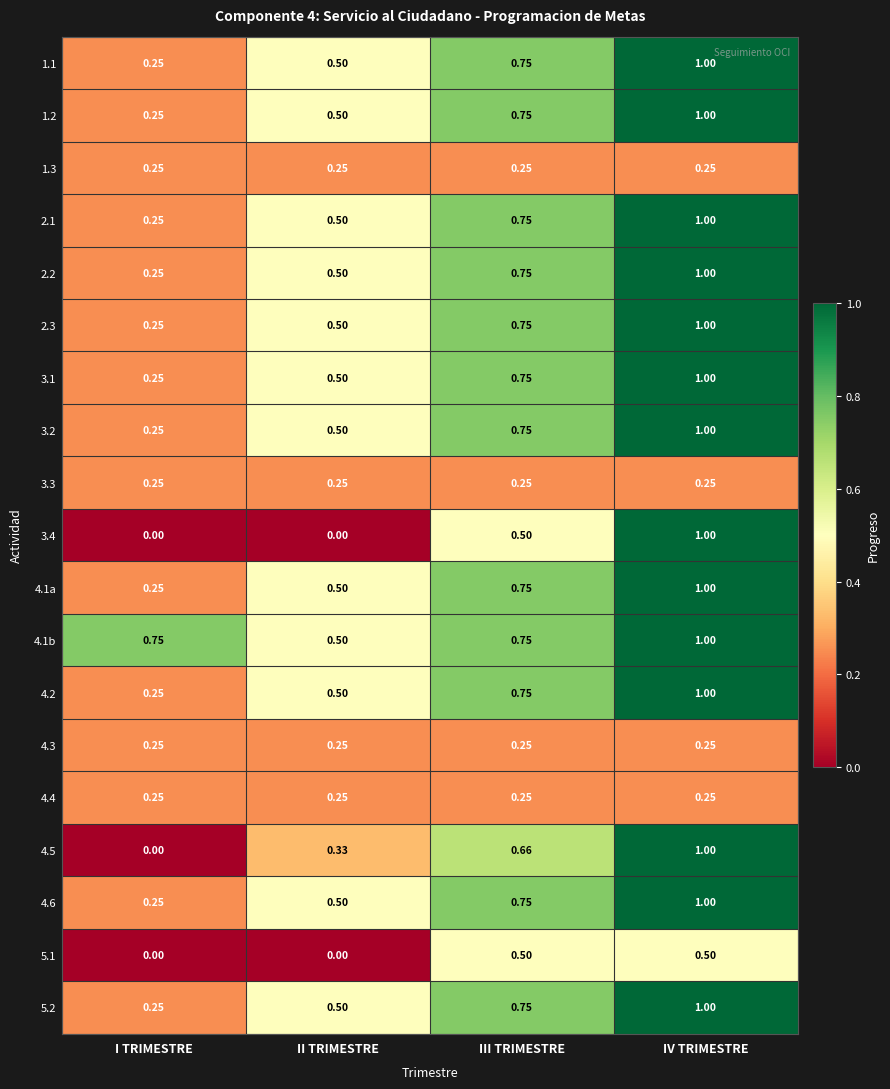

Which category has the lowest value in the 5.2 series?

I TRIMESTRE